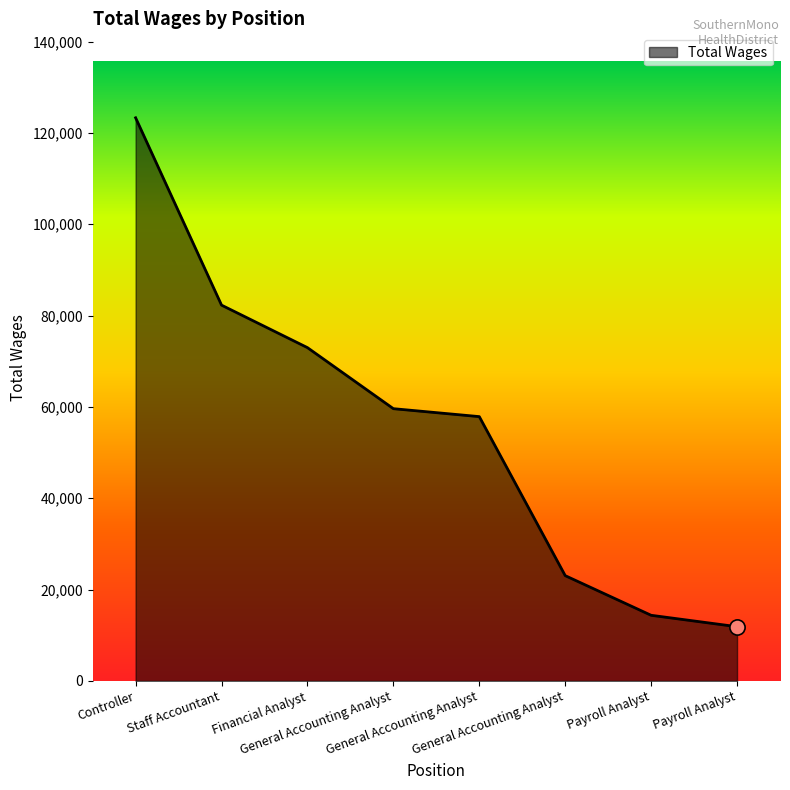

What is the change in value from Staff Accountant to General Accounting Analyst?

-59232